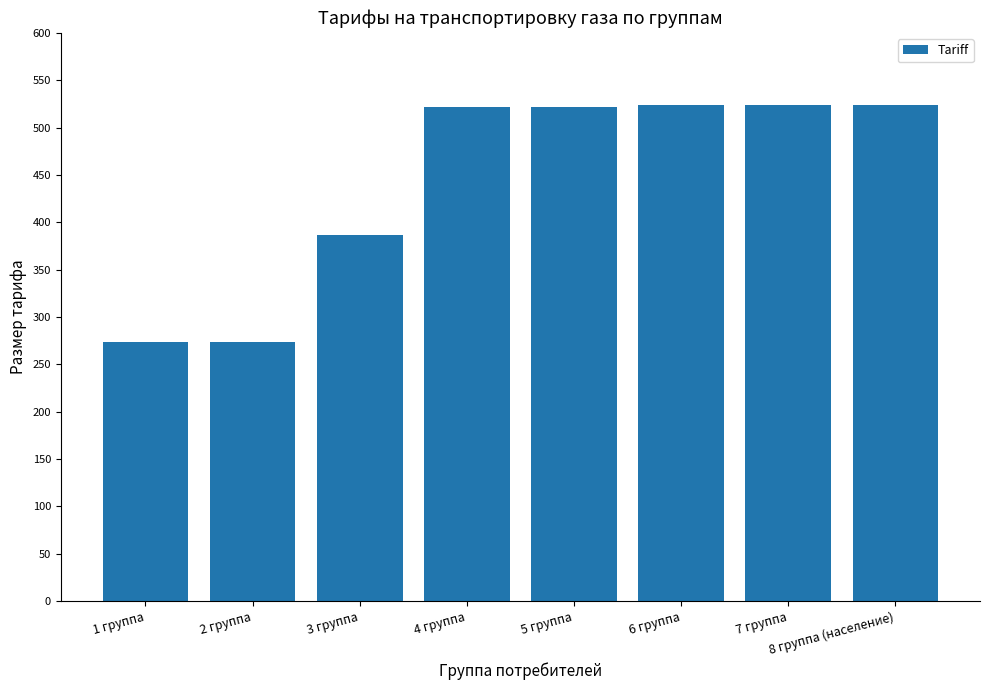

What is the change in value from 4 группа to 6 группа?

+1.8